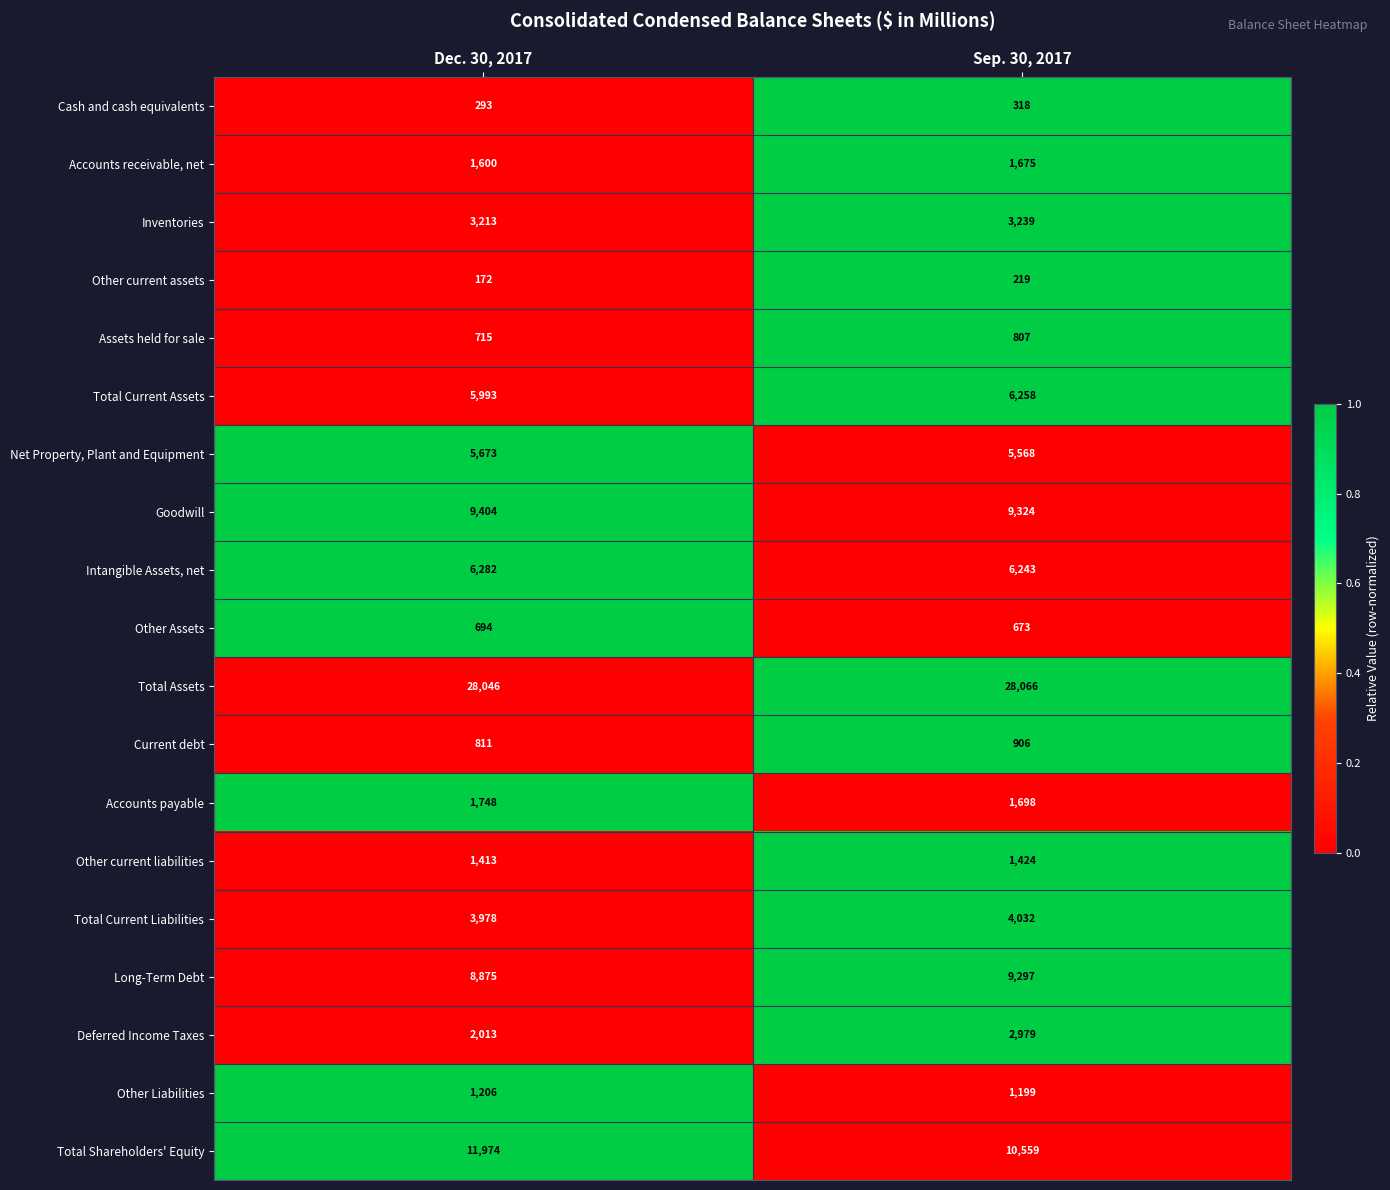

Where is Assets held for sale nearest to the value 761?

Dec. 30, 2017